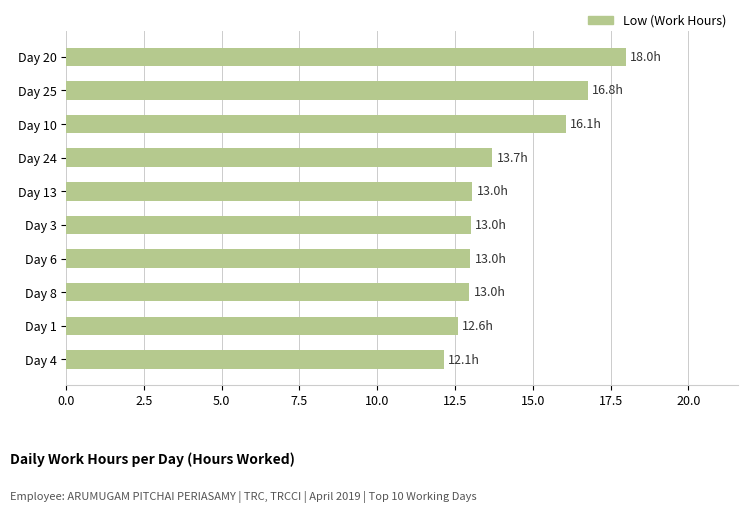

What is the minimum value shown in the chart?

12.1